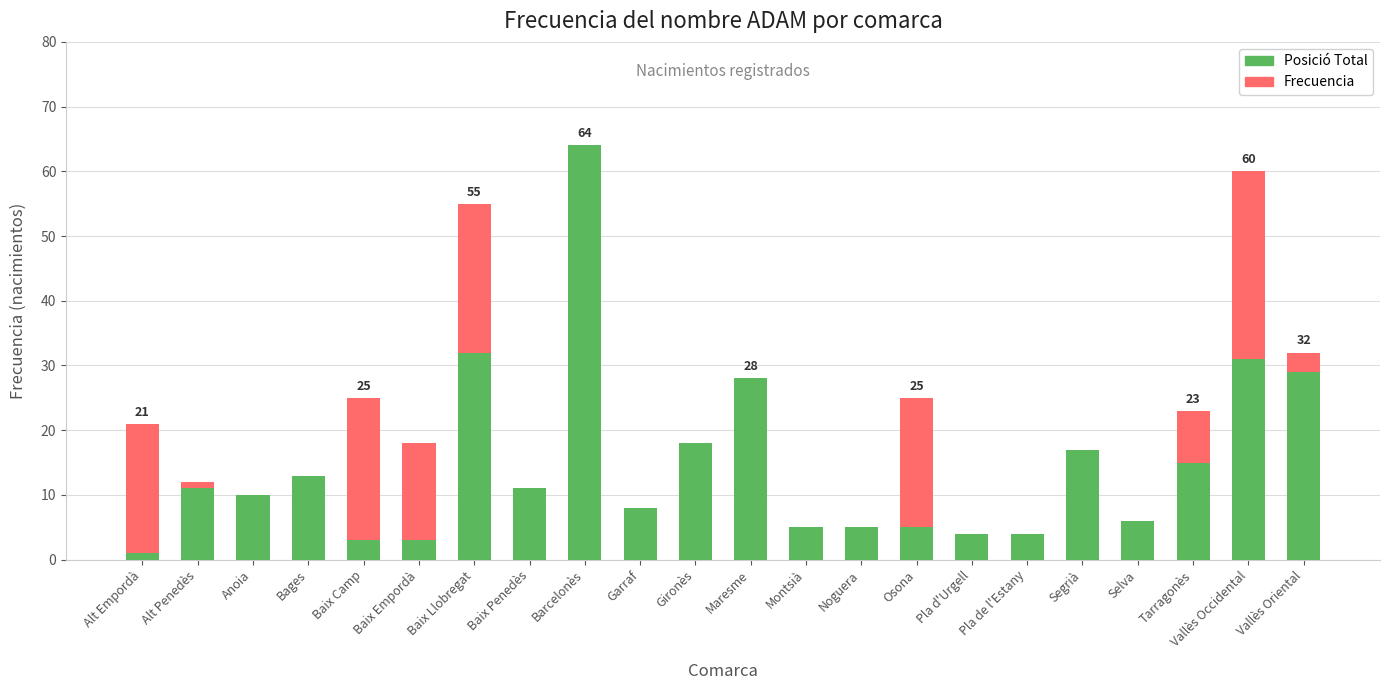

Reading right to left, list all the values displayed in this chart.

Frecuencia: 32	60	23	6	17	4	4	25	5	5	28	18	8	64	11	55	18	25	13	10	12	21
Posició Total: 29	31	15	6	17	4	4	5	5	5	28	18	8	64	11	32	3	3	13	10	11	1